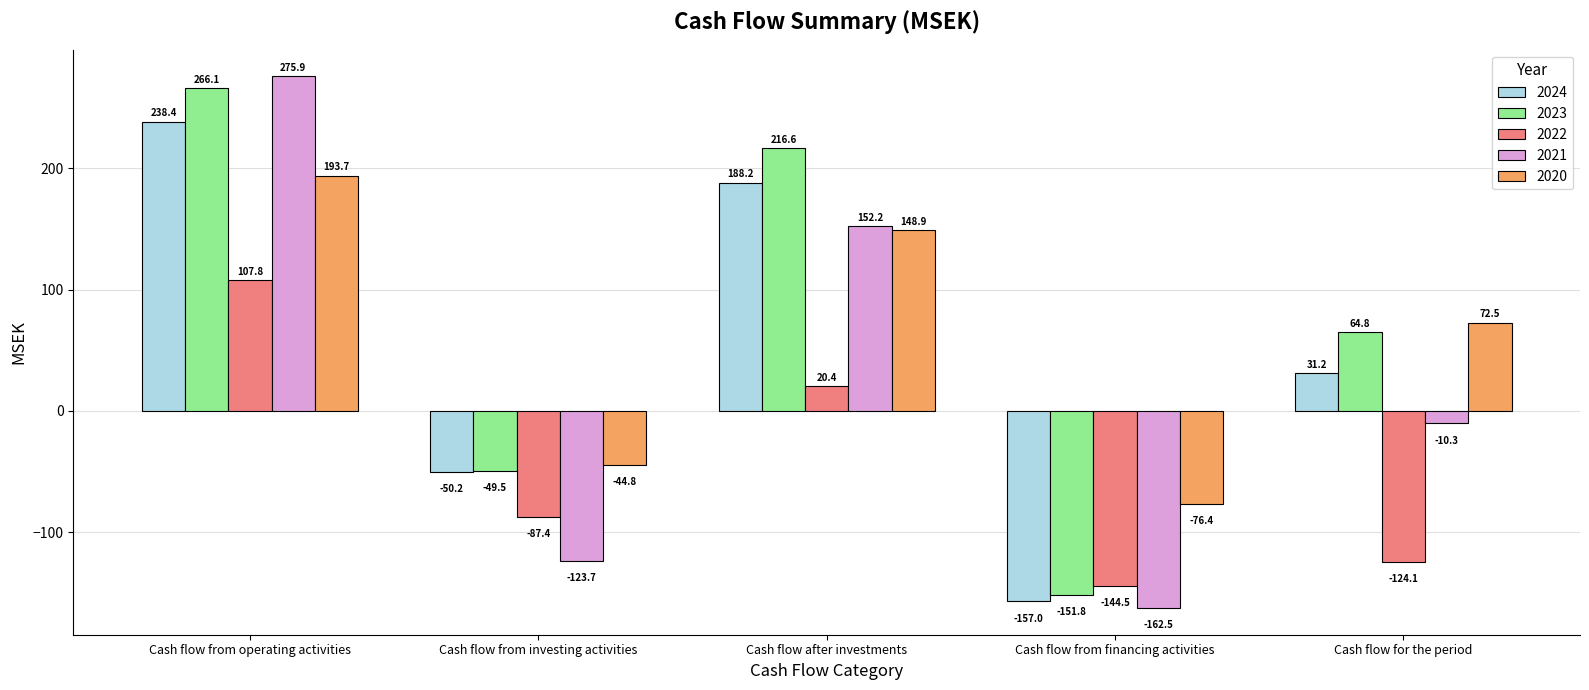

At which label is 2024 closest to 40?

Cash flow for the period